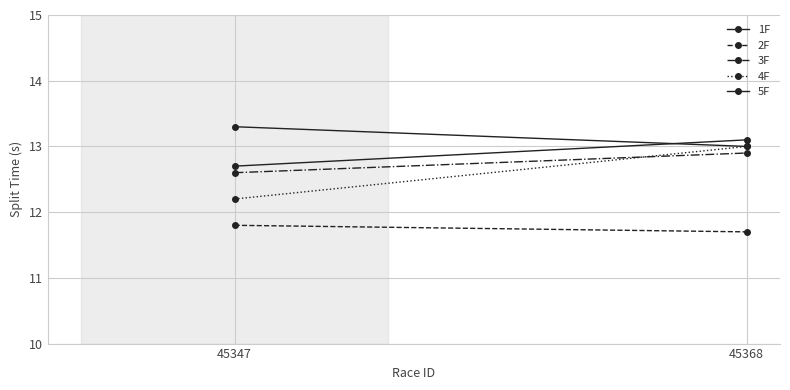

How many lines are shown in the chart?

5